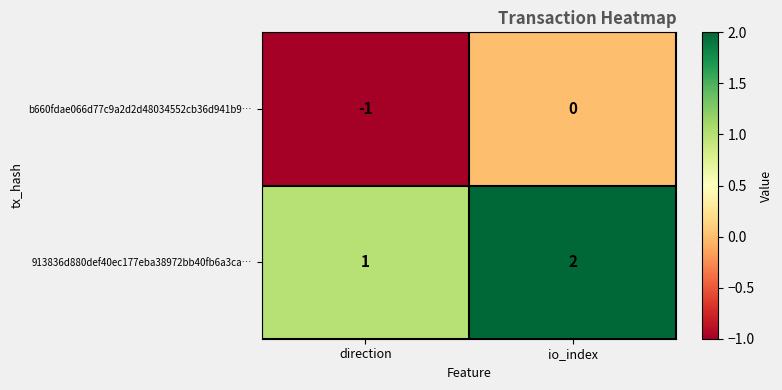

What is the sum of all 913836d880def40ec177eba38972bb40fb6a3ca… values?

3